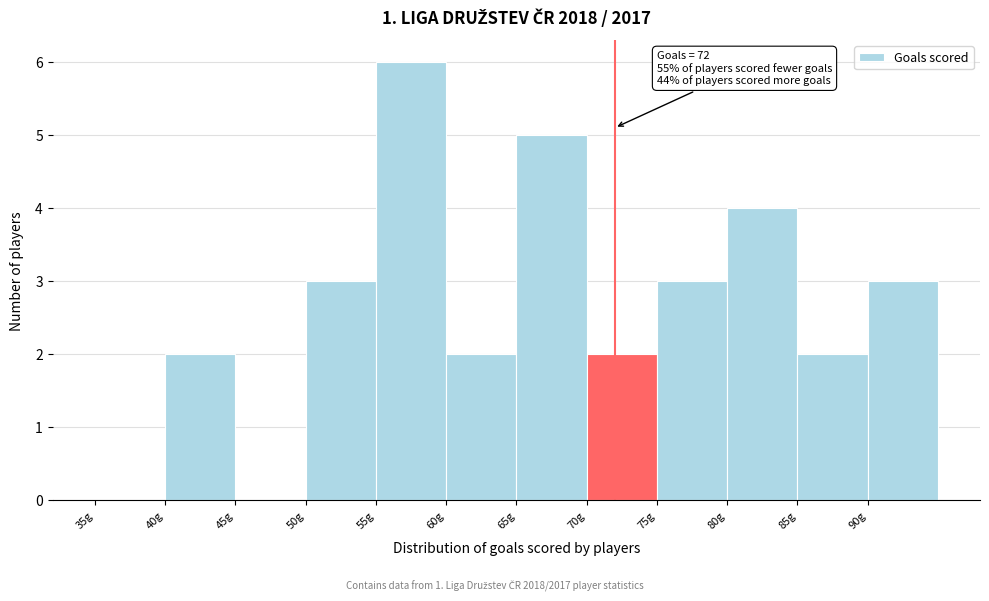

Over which range of the x-axis is the bar tallest?

55 to 60